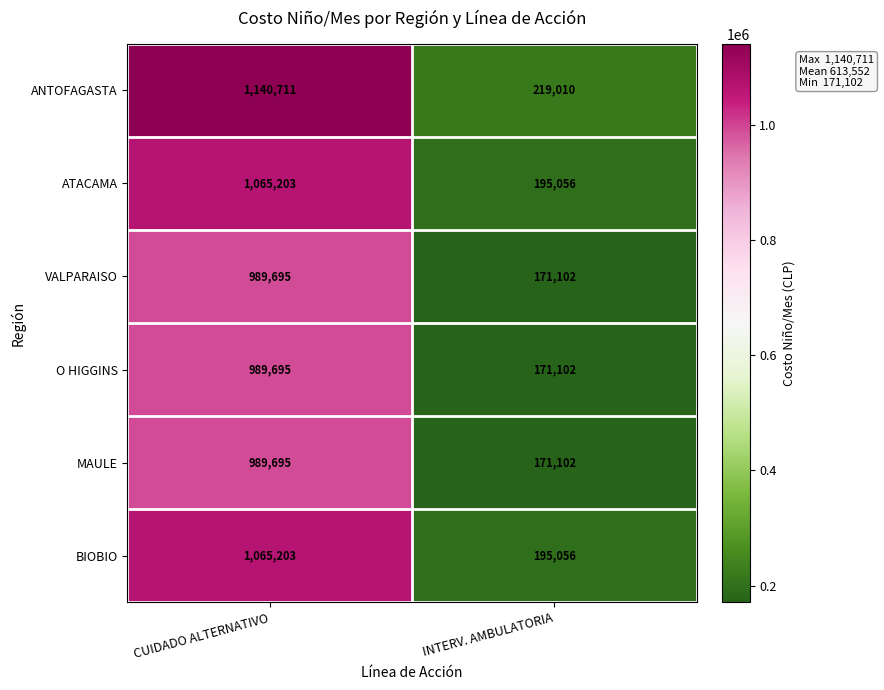

Is it true that BIOBIO equals 696353 at CUIDADO ALTERNATIVO?

False